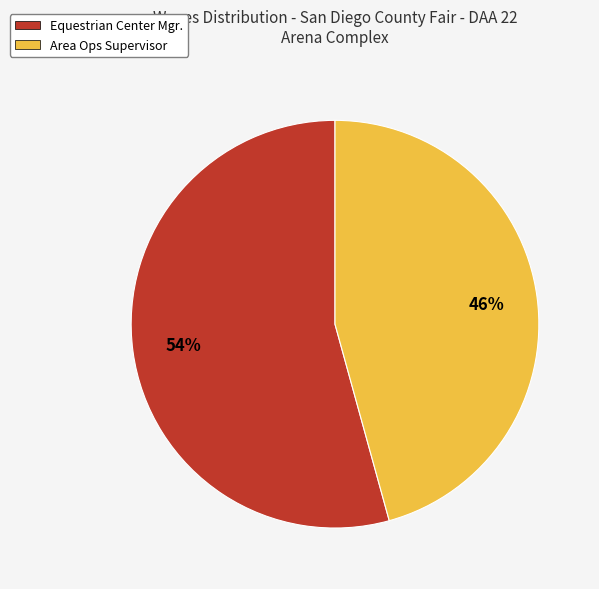

What percentage is the Equestrian Center Mgr. slice, to the nearest percent?

54%